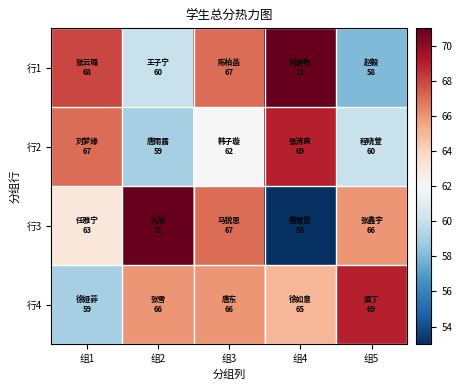

Reading left to right, extract all data points from this chart.

行1: 组1=68	组2=60	组3=67	组4=71	组5=58
行2: 组1=67	组2=59	组3=62	组4=69	组5=60
行3: 组1=63	组2=71	组3=67	组4=53	组5=66
行4: 组1=59	组2=66	组3=66	组4=65	组5=69